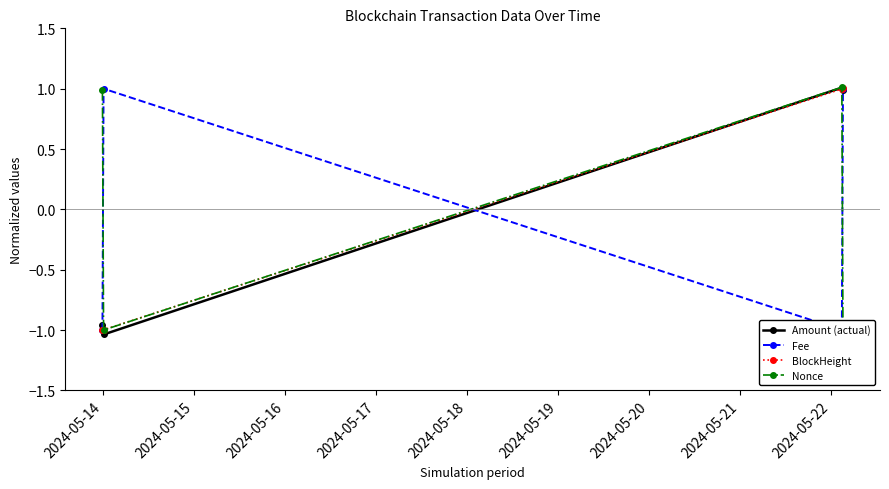

Is this an area chart (filled region under the line)?

No